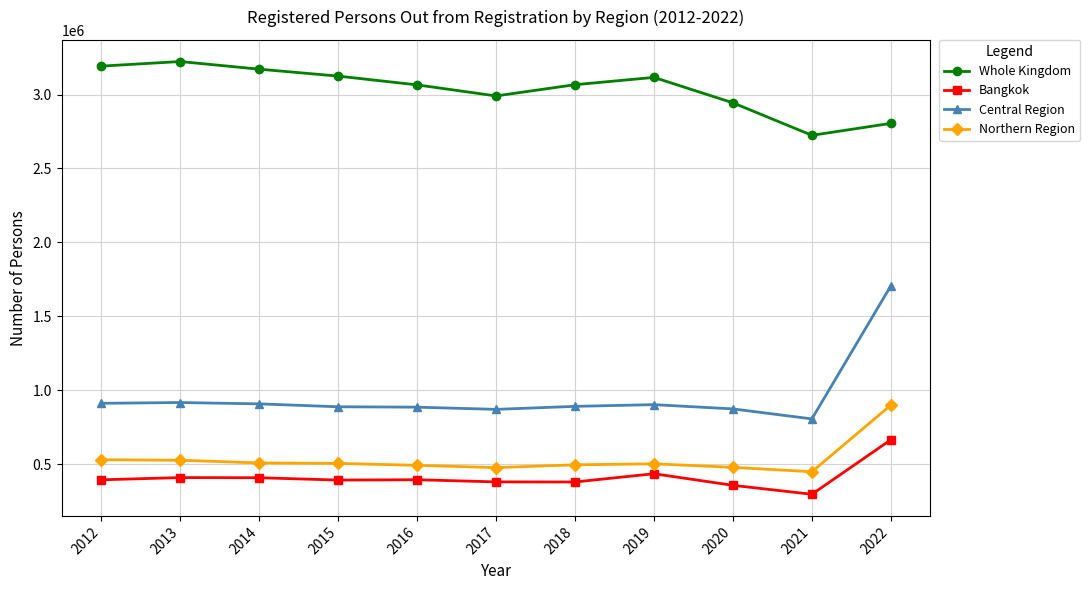

What value does the Bangkok series have at 2015, to the nearest 10?

392030